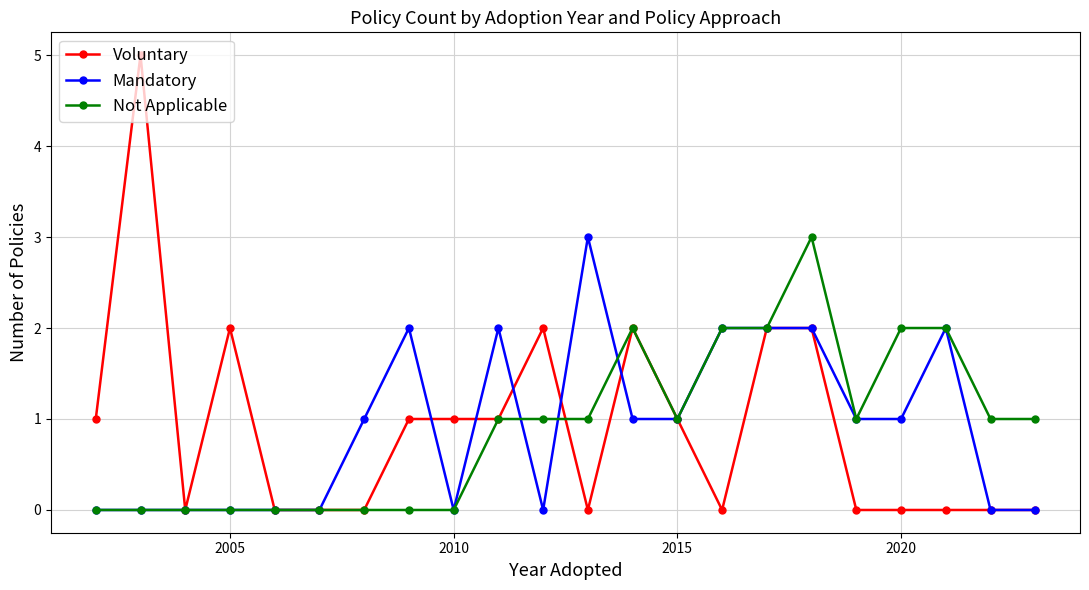

Which series has the largest range (max minus min)?

Voluntary